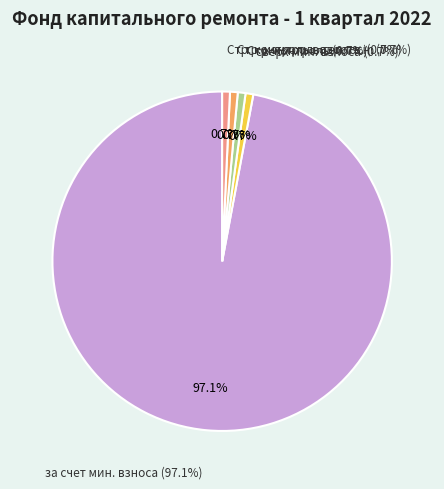

Which slice is the largest?

за счет минимального взноса